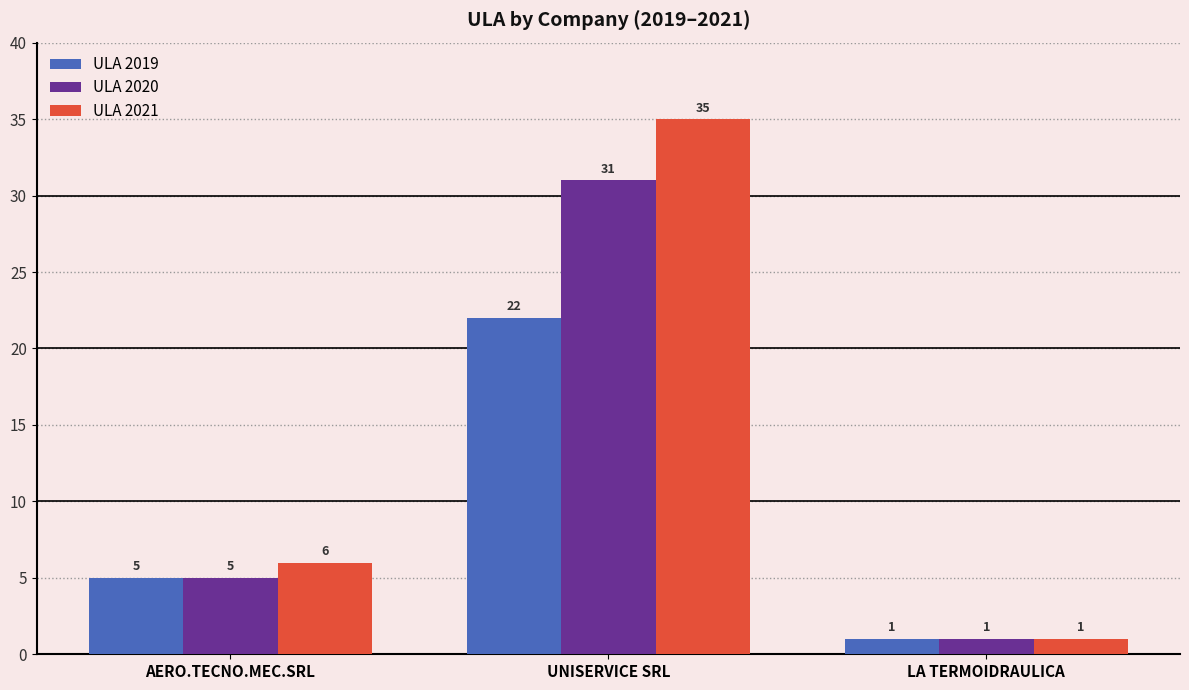

What position from the right is AERO.TECNO.MEC.SRL?

3